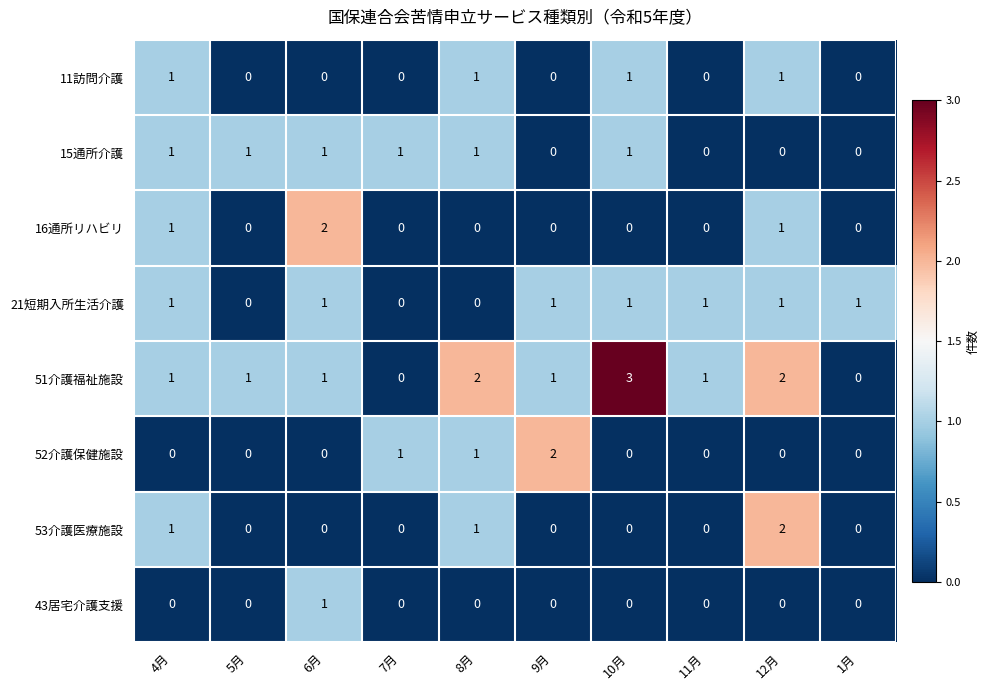

How many positive values does the 43居宅介護支援 series have?

1